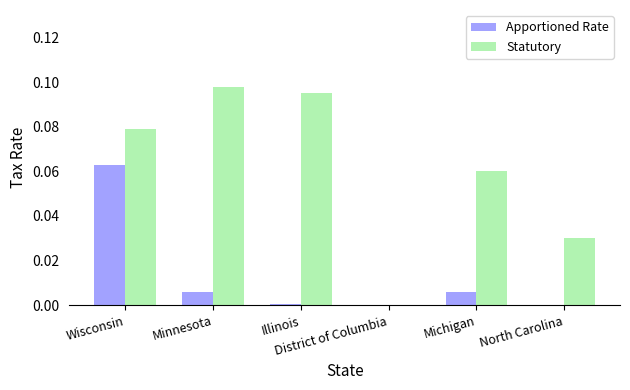

List the series in order of their peak value, highest first.

Statutory, Apportioned Rate